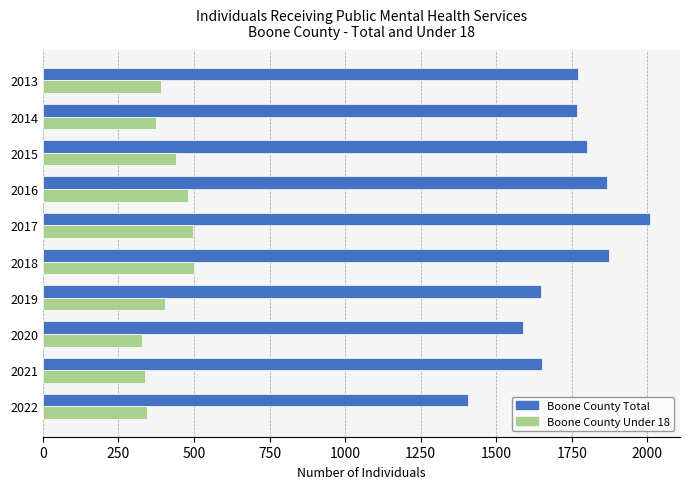

What are all the series names shown in the legend?

Boone County Total, Boone County Under 18